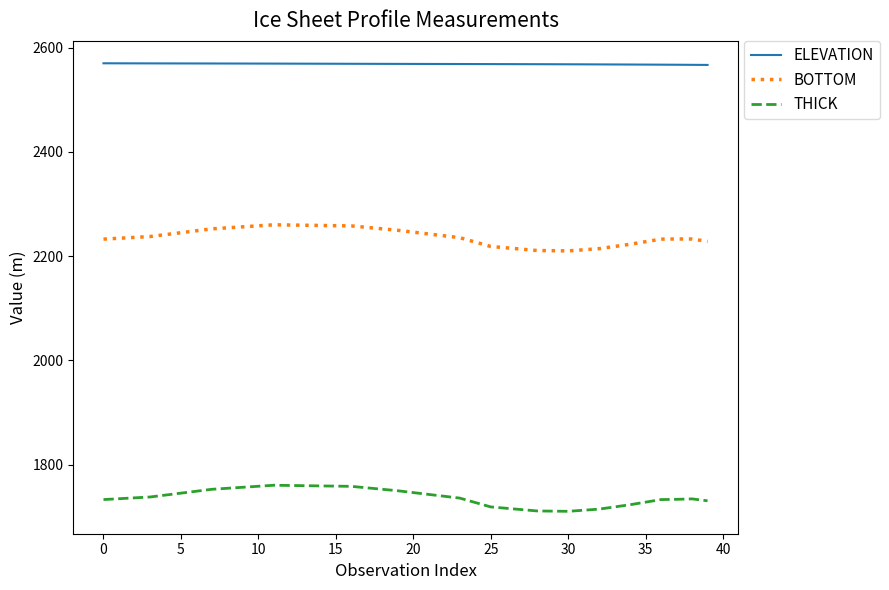

Rank the series by their average value, from highest to lowest.

ELEVATION, BOTTOM, THICK